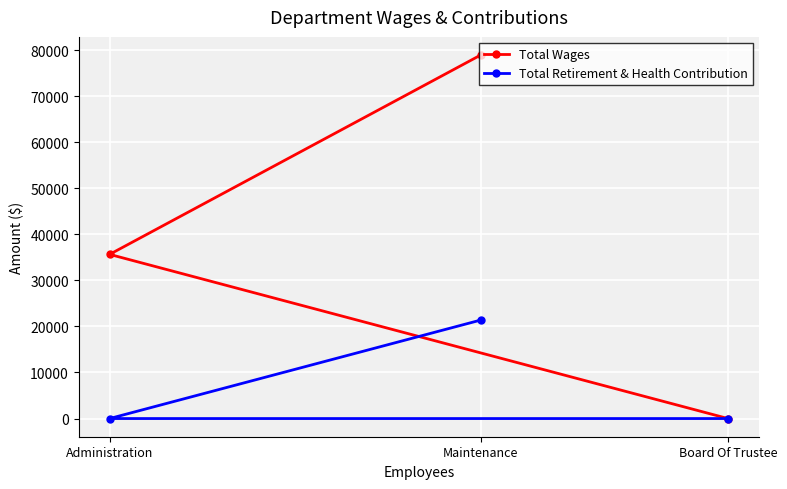

What is the label of the 3rd point from the right?

Administration